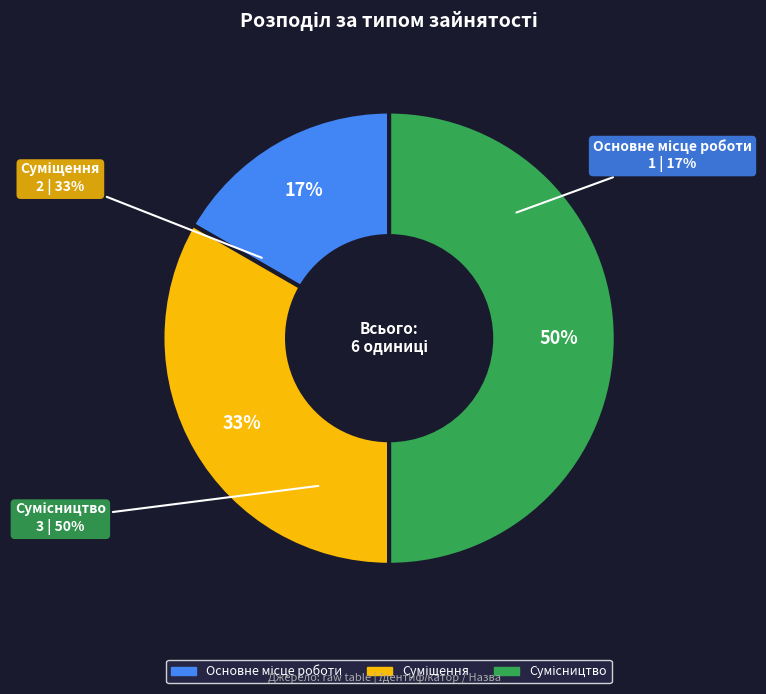

Does Основне місце роботи account for over 50% of the chart?

No